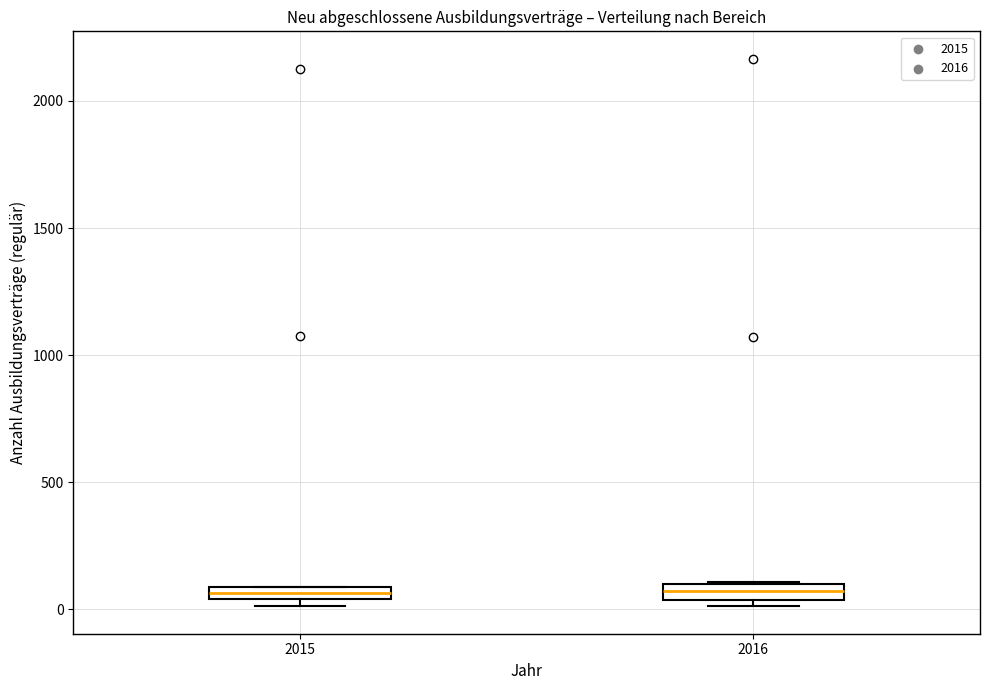

Where is the lower edge of the box at x = 2016 on the y-axis? The values are not printed on the chart, so give them approximately, as read against the axis.

50